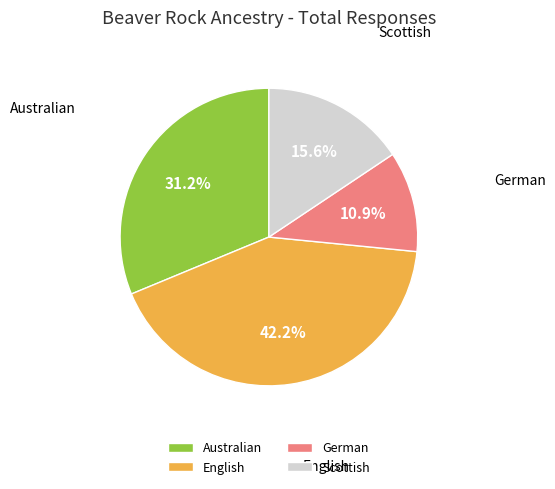

How many segments does this pie chart have?

4